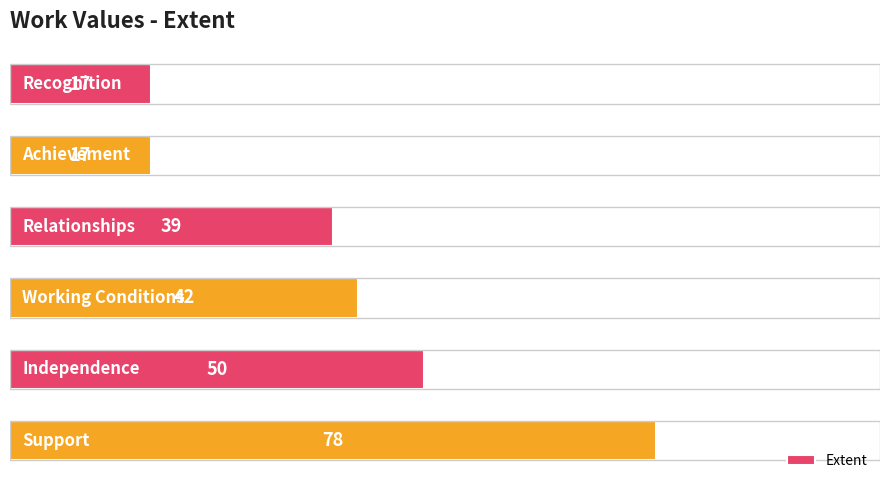

What is the smallest value displayed?

17